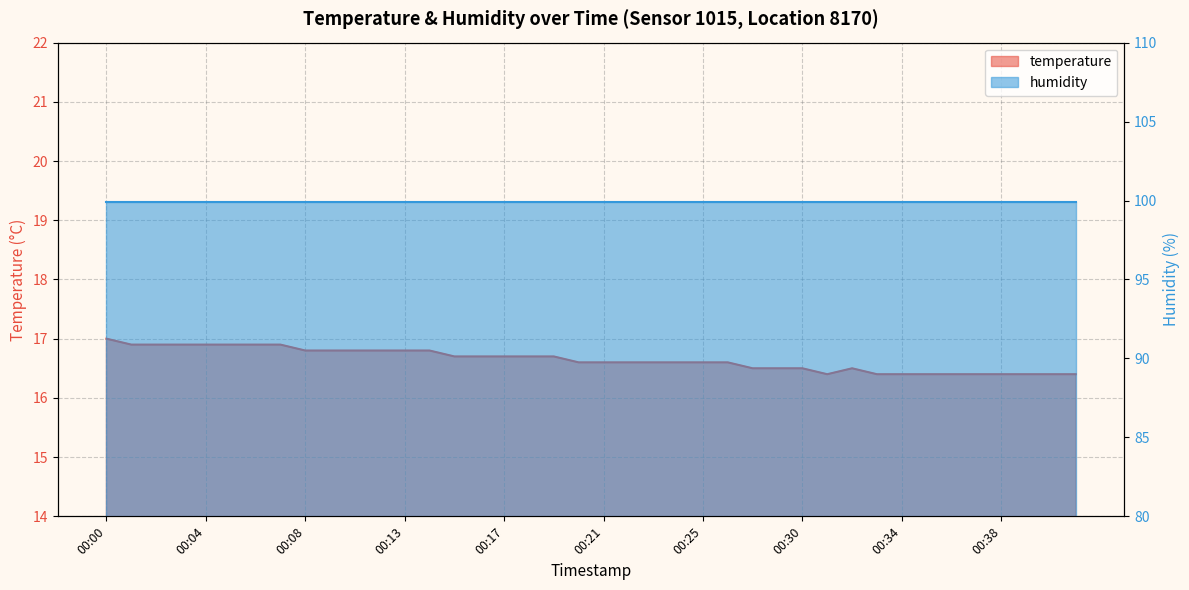

Which category has the lowest value across all series?

00:31